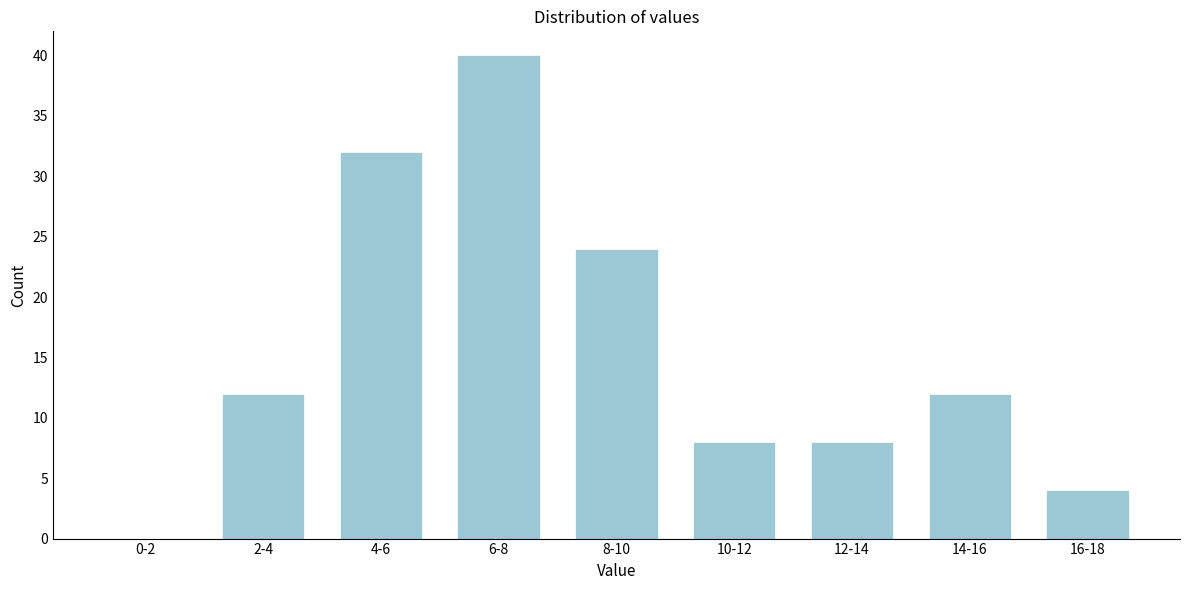

Reading right to left, list all the values displayed in this chart.

16-18=4	14-16=12	12-14=8	10-12=8	8-10=24	6-8=40	4-6=32	2-4=12	0-2=0